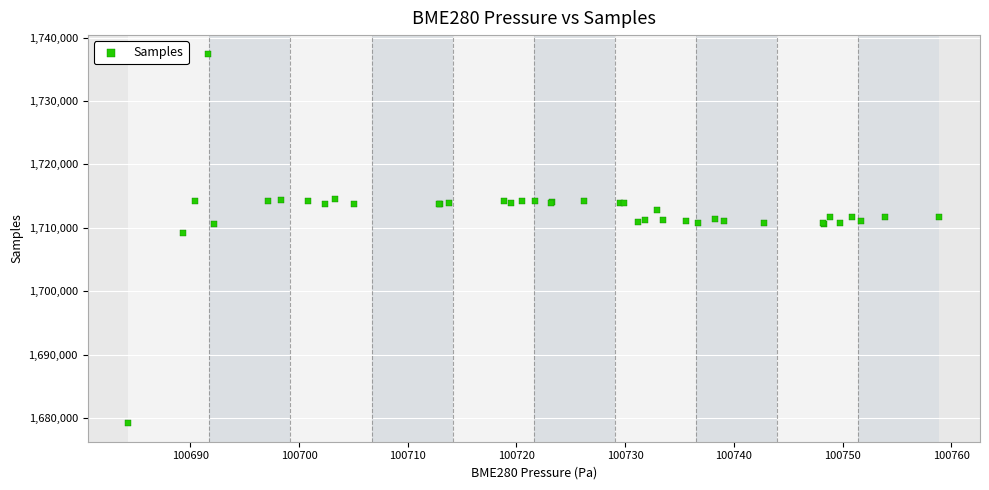

What Y value in the scatter plot is closest to 1708328?

1709162